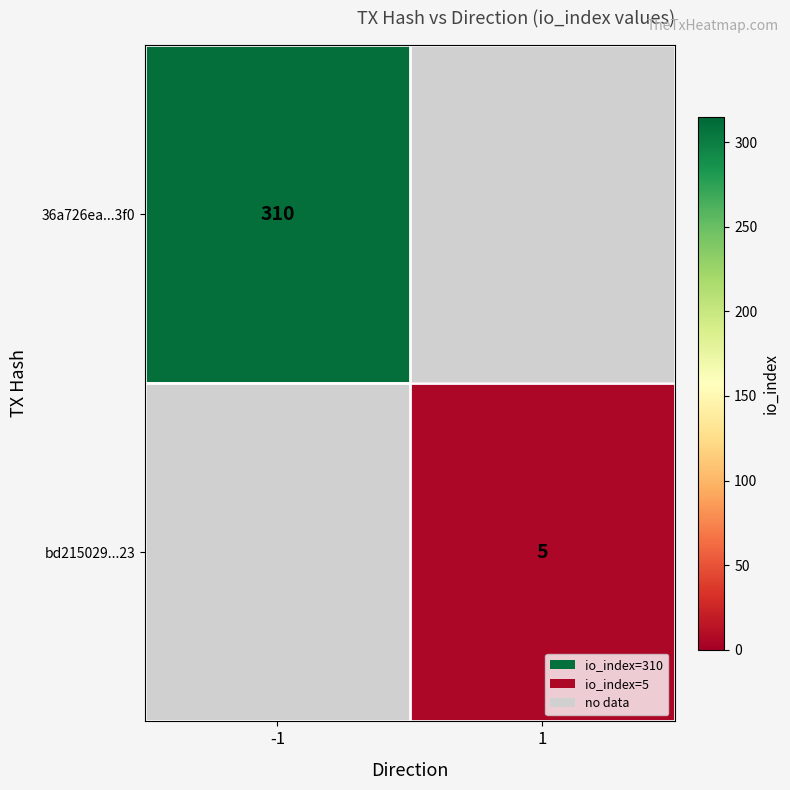

Is the value of 36a726ea...3f0 at -1 greater than the value of bd215029...23 at 1?

Yes